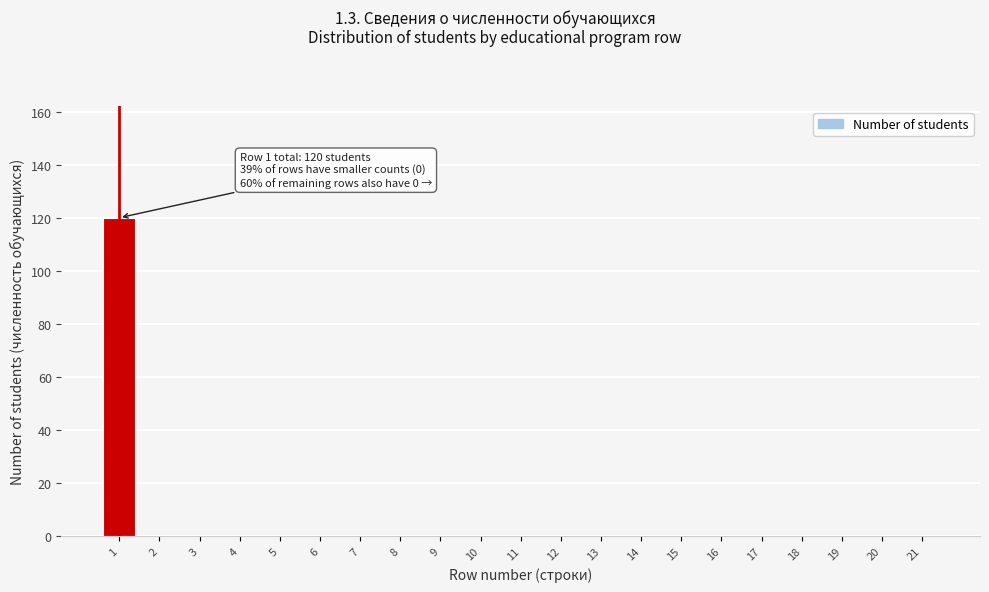

Reading right to left, transcribe all the data shown in this chart.

21=0	20=0	19=0	18=0	17=0	16=0	15=0	14=0	13=0	12=0	11=0	10=0	9=0	8=0	7=0	6=0	5=0	4=0	3=0	2=0	1=120